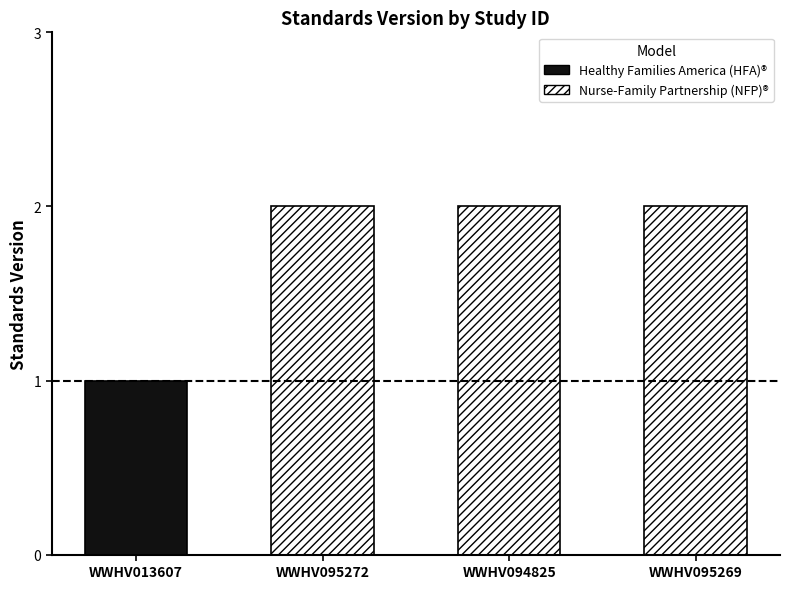

Between WWHV013607 and WWHV095272, which is larger?

WWHV095272